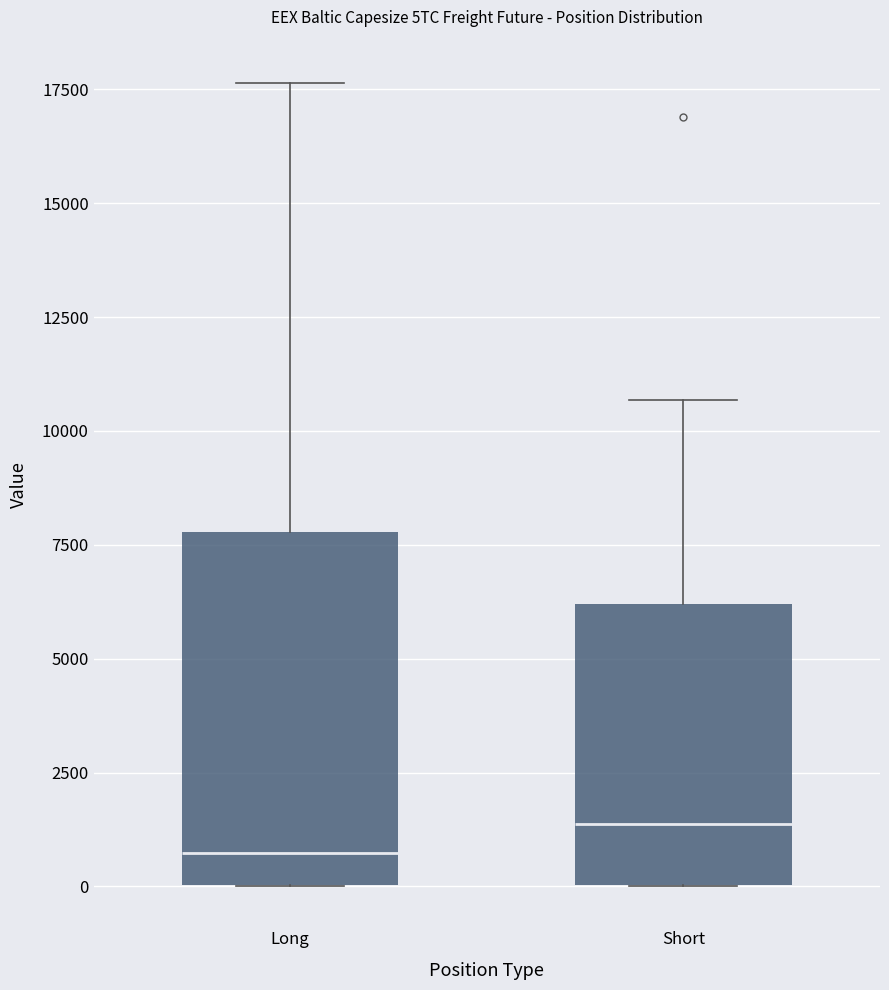

Where is the lower edge of the box for Long on the y-axis? The values are not printed on the chart, so give them approximately, as read against the axis.

0